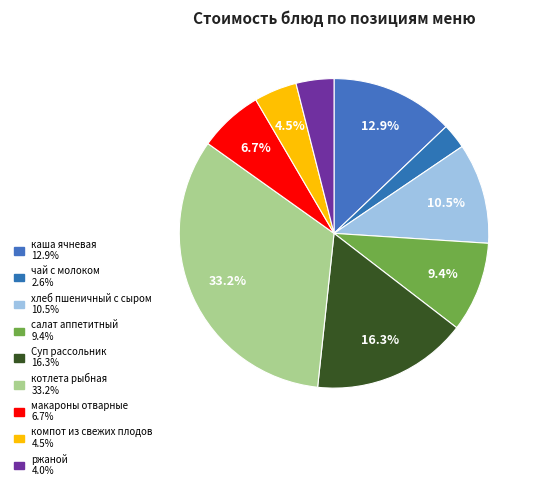

Count the number of slices in the pie.

9